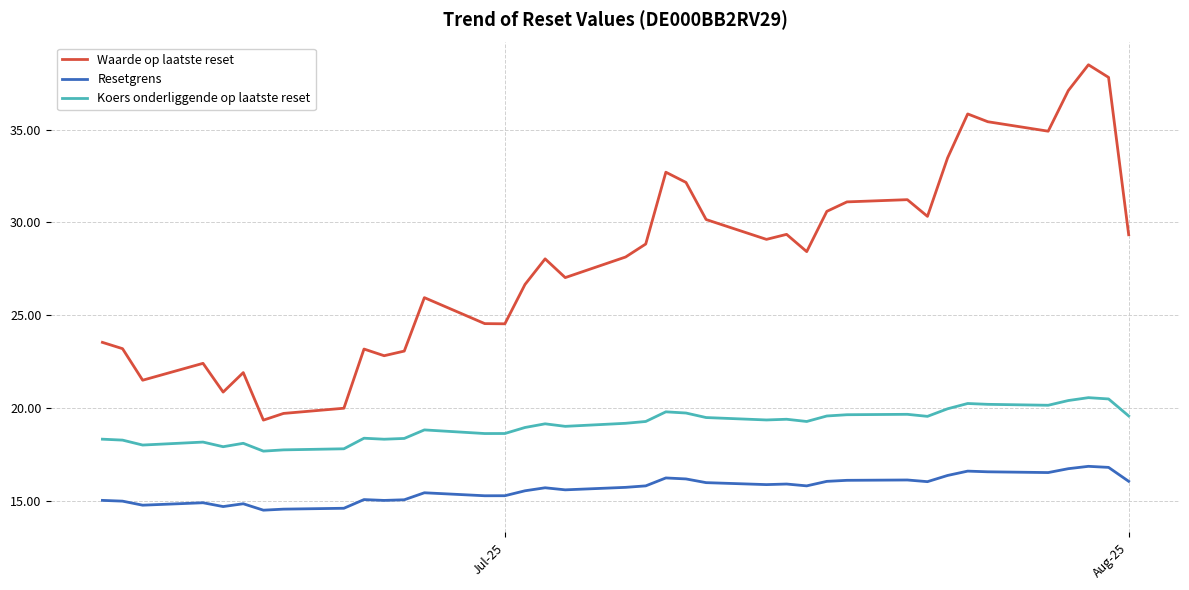

Which series has the widest spread of values?

Waarde op laatste reset